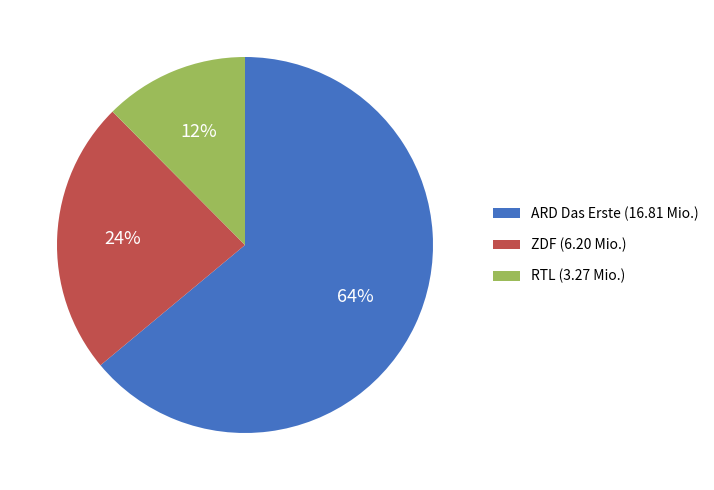

To the nearest percent, what portion does ARD Das Erste represent?

64%